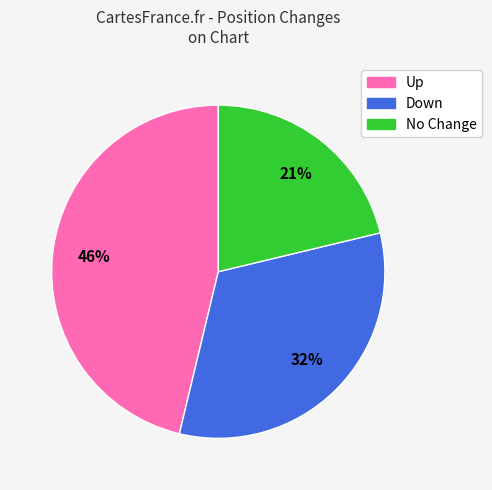

Is there a majority slice in this chart?

No